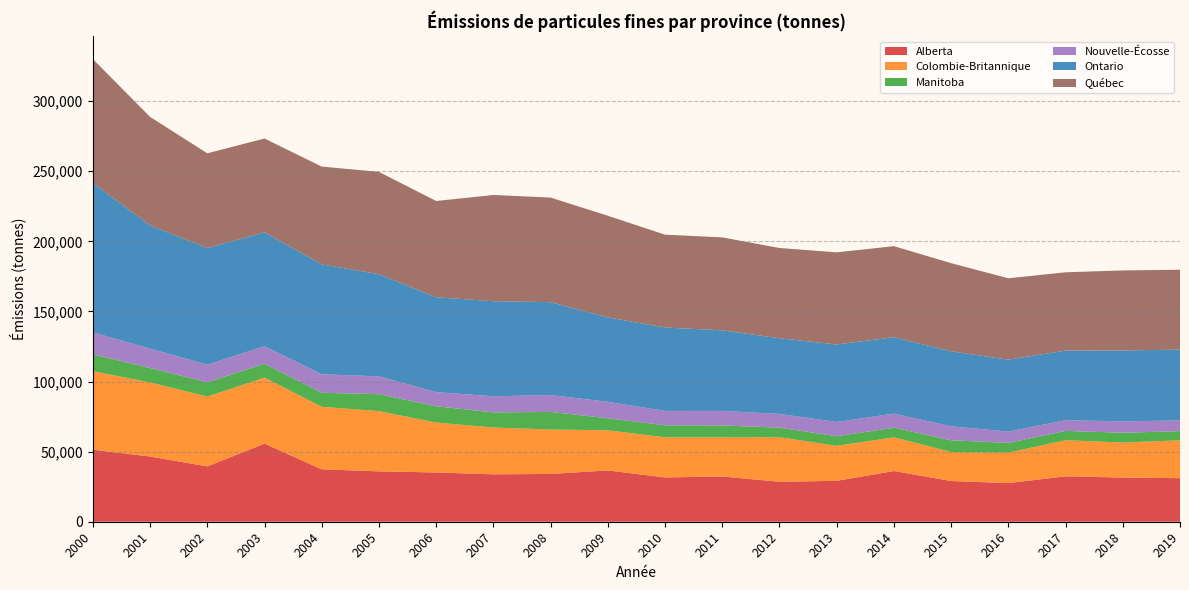

Reading left to right, transcribe all the data shown in this chart.

Alberta: 51362	46503	39494	55706	37405	35926	35135	33818	34095	36600	31606	32280	28519	29186	36175	29047	27567	32406	31517	31060
Colombie-Britannique: 56046	52833	49798	47087	44593	42978	35607	33384	31719	28614	28621	27932	31777	24970	24027	20697	21697	25762	24953	27018
Manitoba: 11953	10306	10190	9916	9985	12065	11649	10780	12498	8588	8582	8470	6817	6832	6872	8372	6965	6620	7015	6518
Nouvelle-Écosse: 15707	13844	12499	12492	13179	12729	10068	11489	12066	11729	10262	10373	9782	10179	10030	9939	8101	7652	8083	7701
Ontario: 106608	87861	83261	81235	78431	72857	67661	67826	66266	60232	59471	57473	53999	55251	54492	53514	51253	49677	50617	50472
Québec: 88337	77421	67565	66916	69735	73013	68672	75779	74594	72492	66226	66301	64365	65743	64976	62879	58074	55819	57058	56985